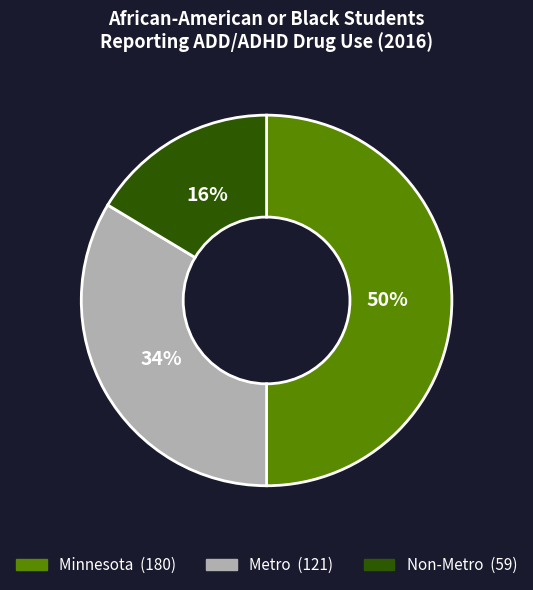

Does Metro represent more than half of the total?

No